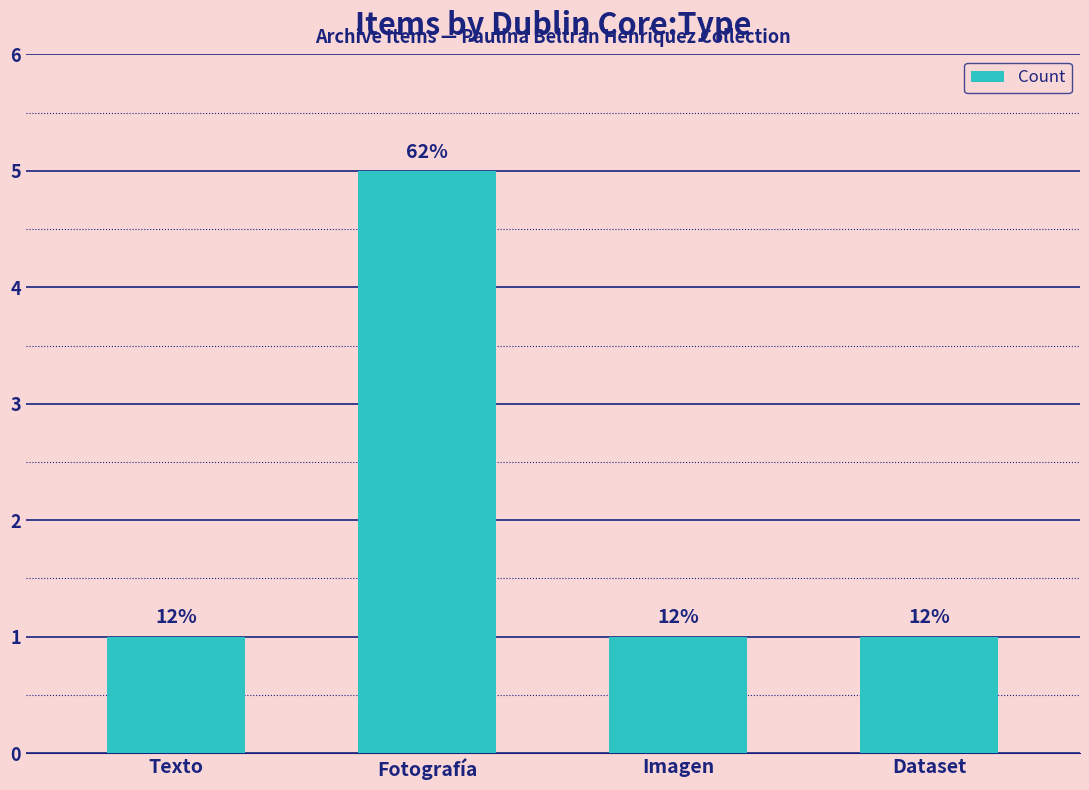

Is it true that the value at Dataset is 1?

True